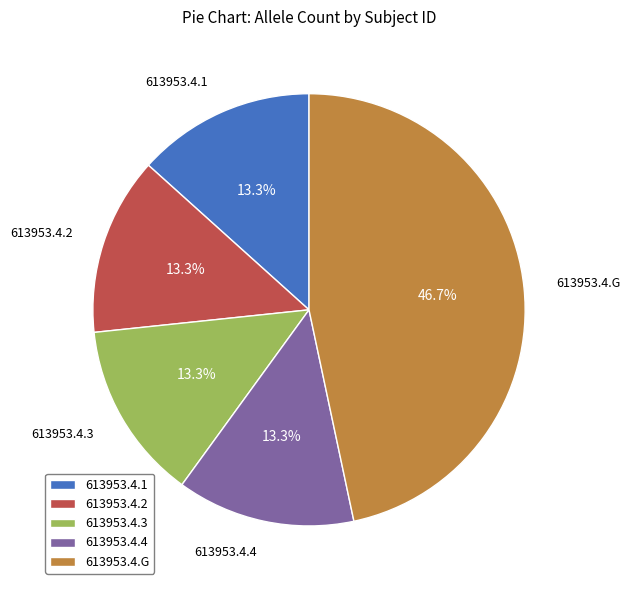

Is it true that 613953.4.3 is 13% of the pie?

True